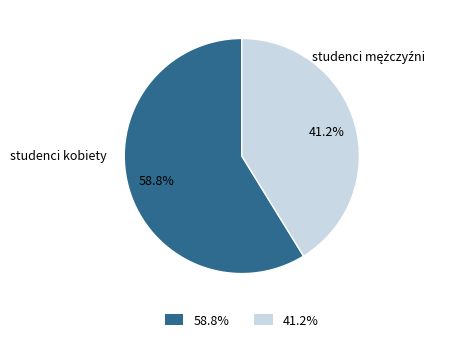

Does any single category account for the majority?

Yes